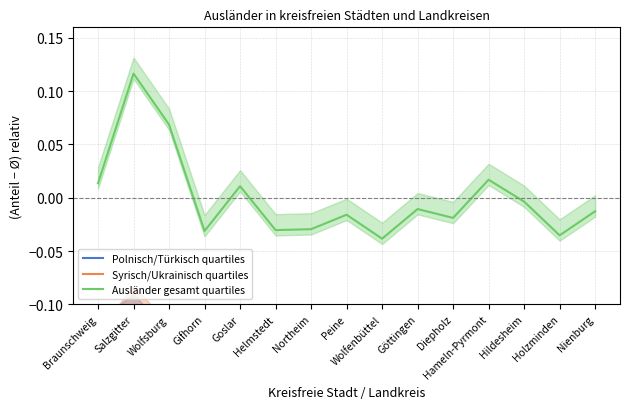

What position from the right is Wolfenbüttel?

7